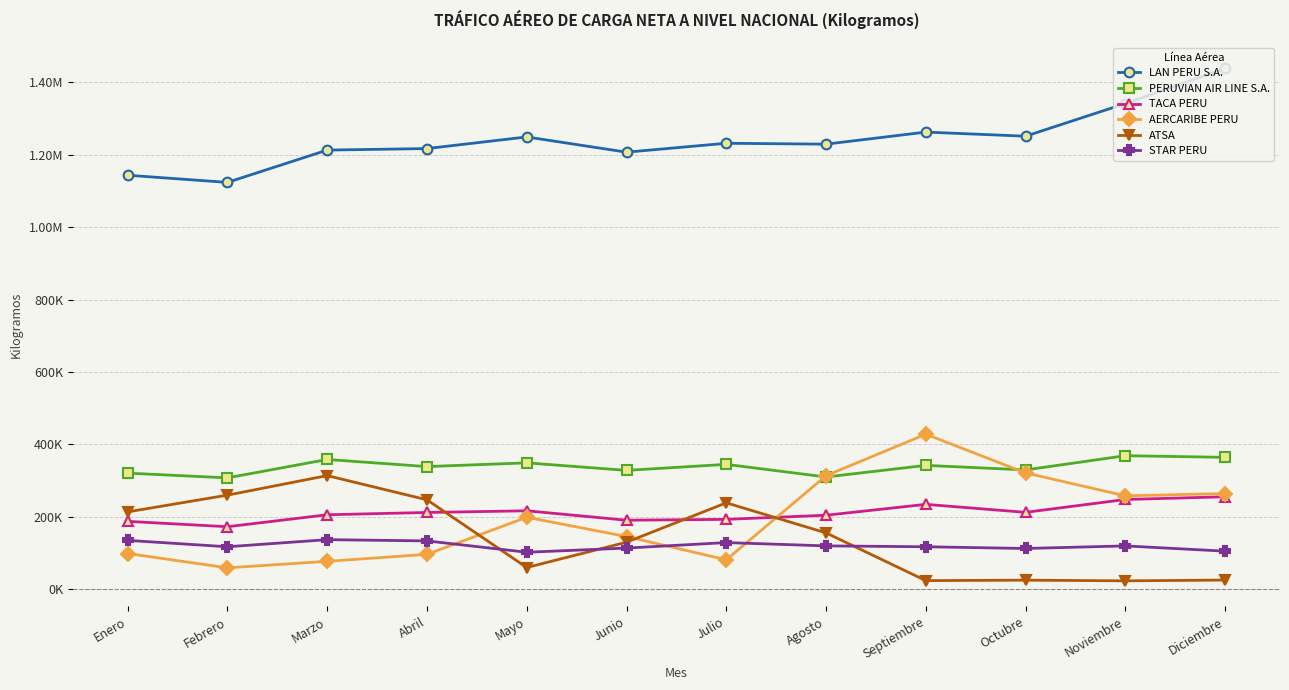

Is this an area chart (filled region under the line)?

No